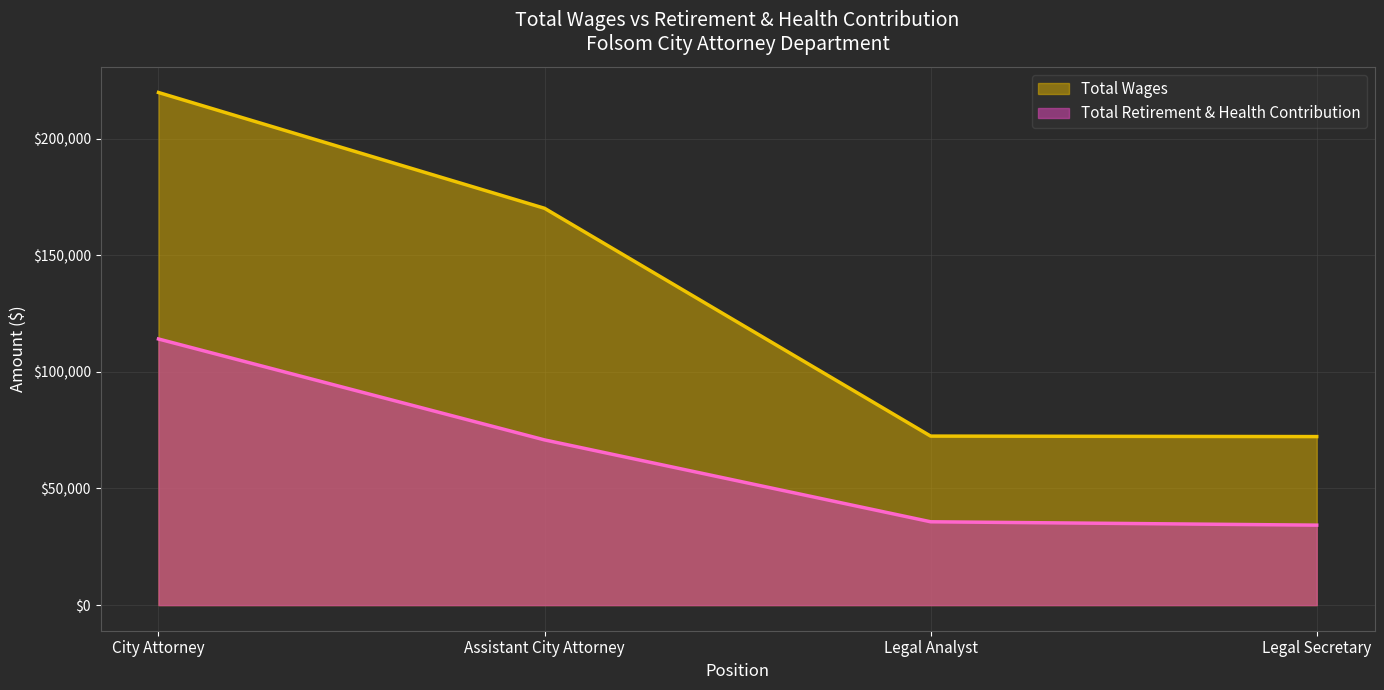

Between City Attorney and Legal Secretary, which is larger?

City Attorney